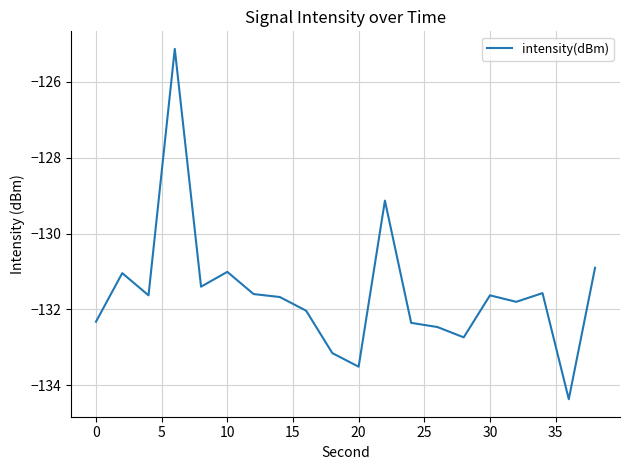

What is the minimum value shown in the chart?

-134.4